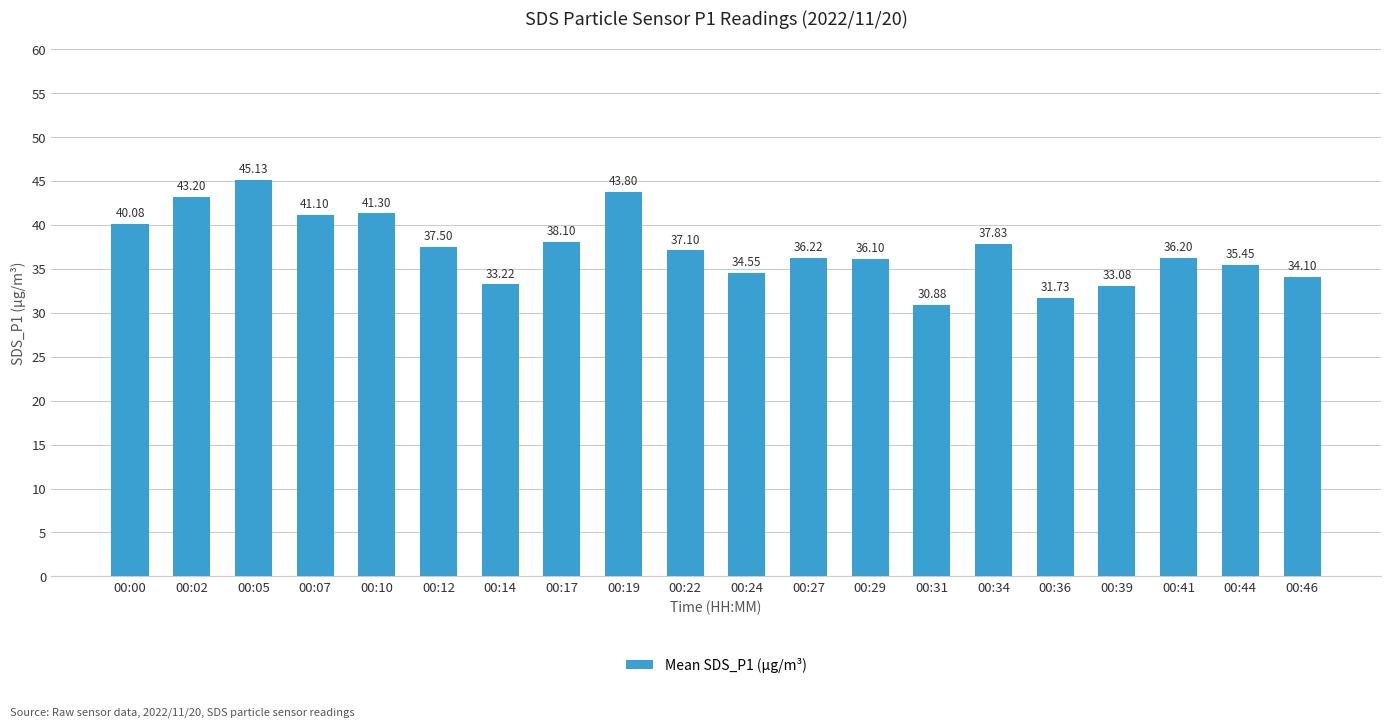

What is the value of the 8th bar from the left?

38.1